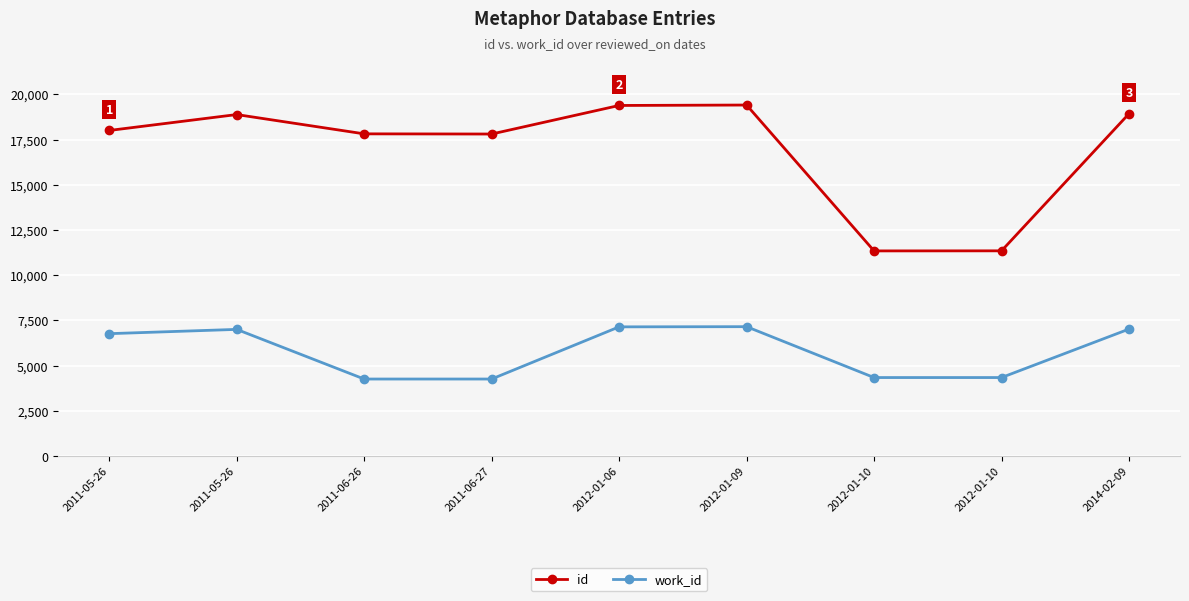

Which has a higher value, 2011-05-26 or 2011-05-26?

2011-05-26